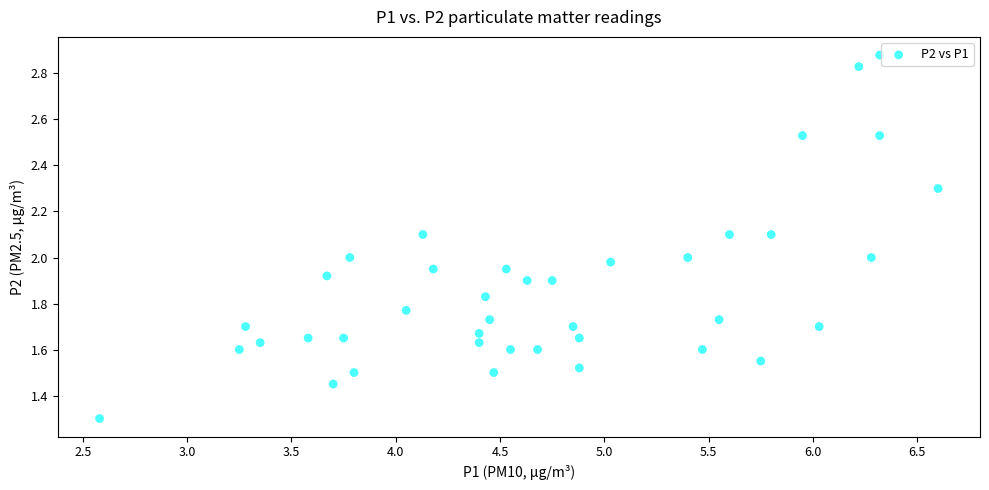

What is the range of X values (max minus min)?

4.0